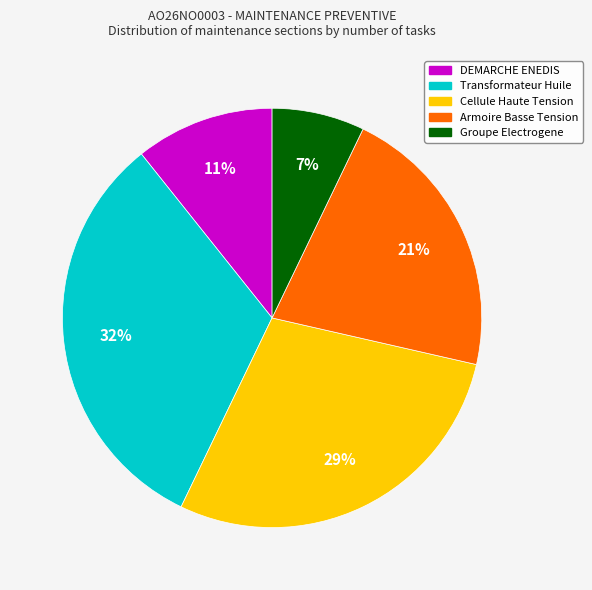

To the nearest percent, what is the average slice percentage?

20%